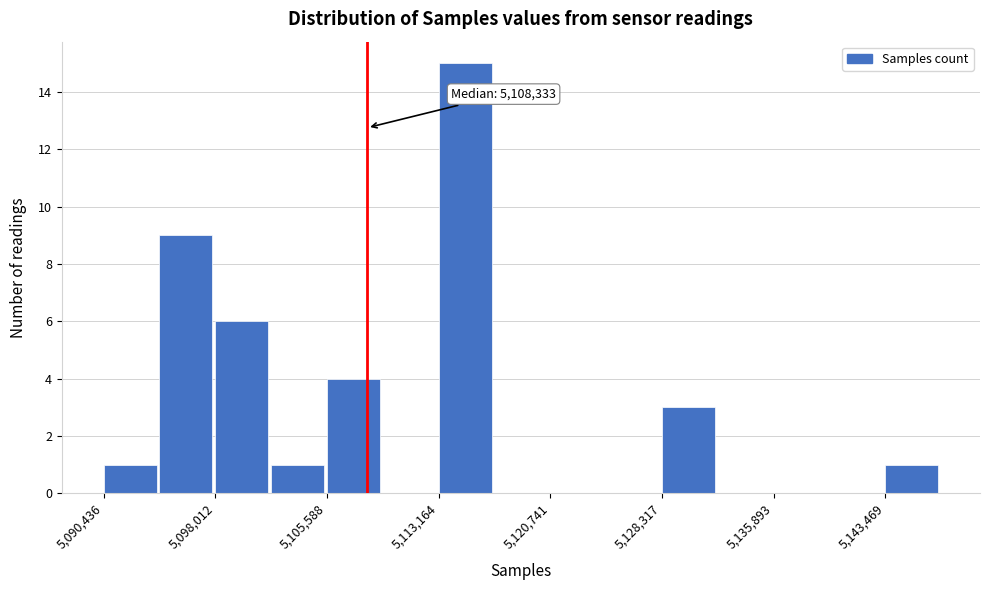

Around what value on the x-axis is the tallest bar? Give the approximate position of its centre, as read against the axis.

5115000